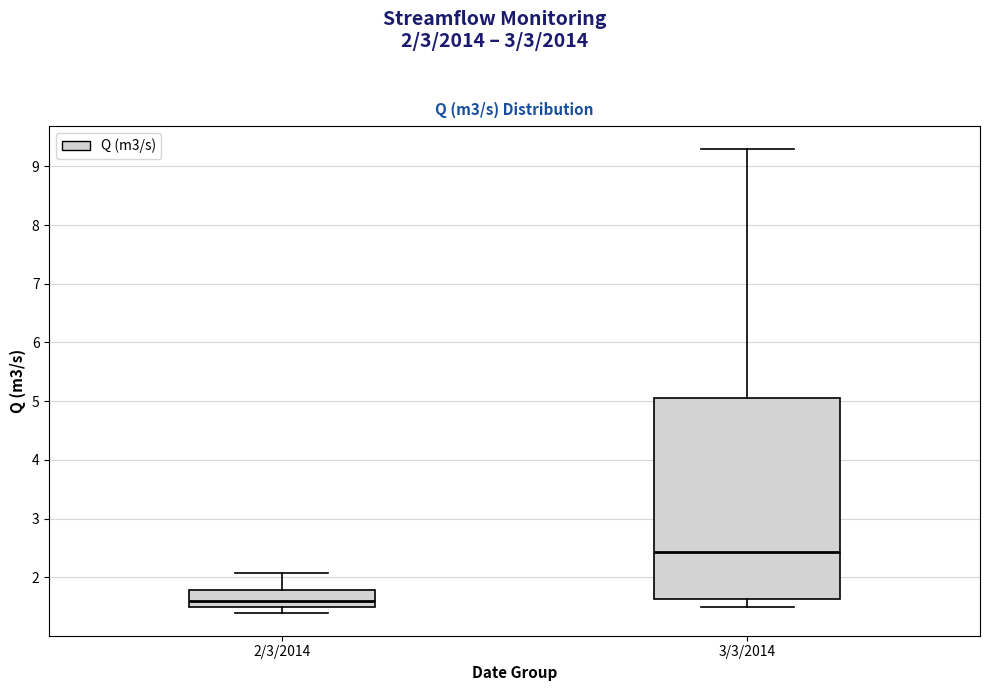

Comparing the boxes themselves (not the whiskers), which one is the tallest?

3/3/2014